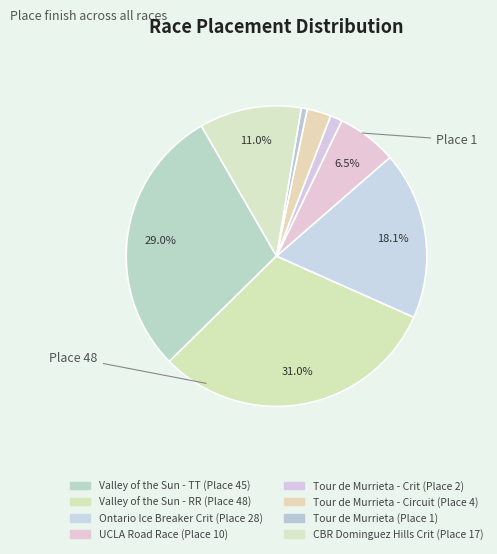

What is the largest slice in the pie chart?

Valley of the Sun - RR